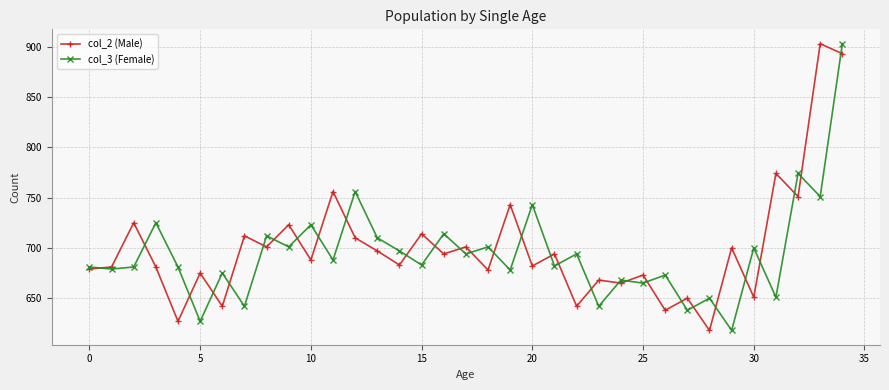

What is the value of the col_2 (Male) point at the 17th from the left?

694